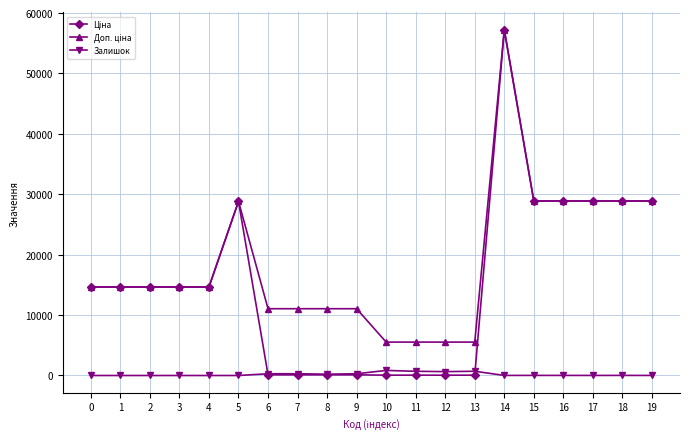

Count the number of data series in this chart.

3